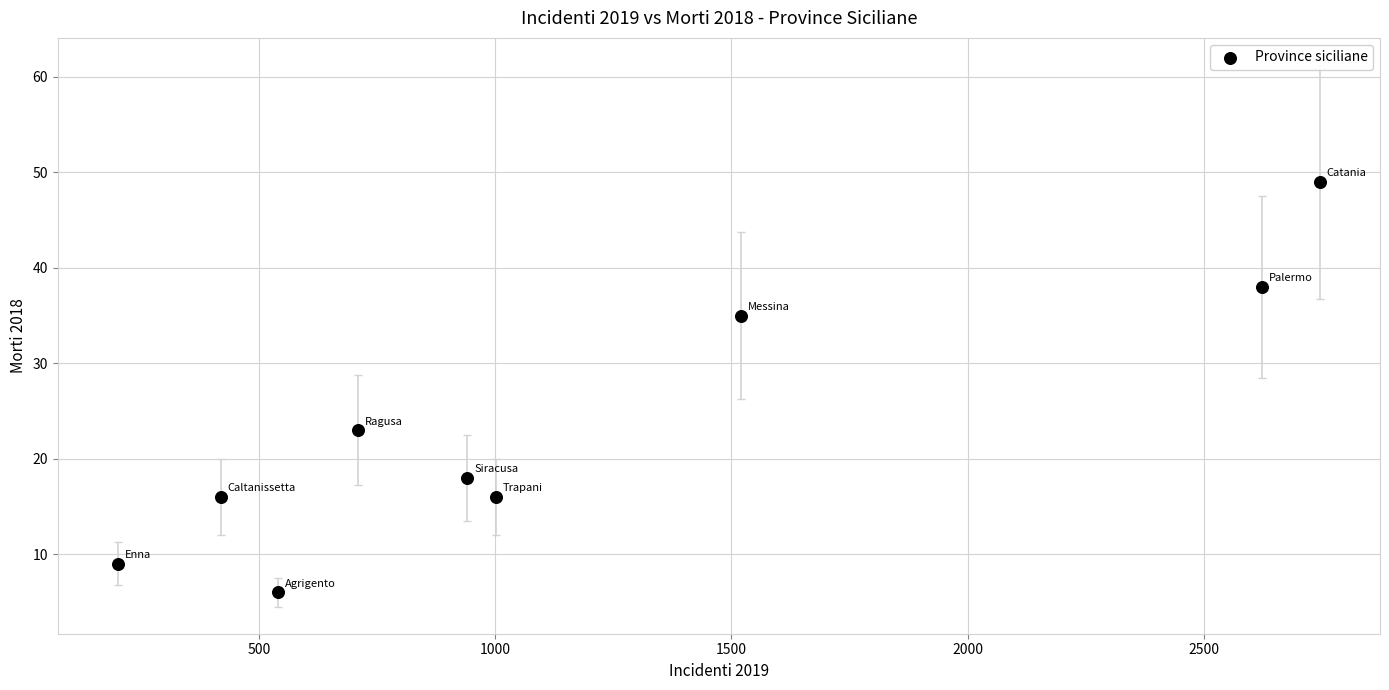

What Y value in the scatter plot is closest to 27?

23